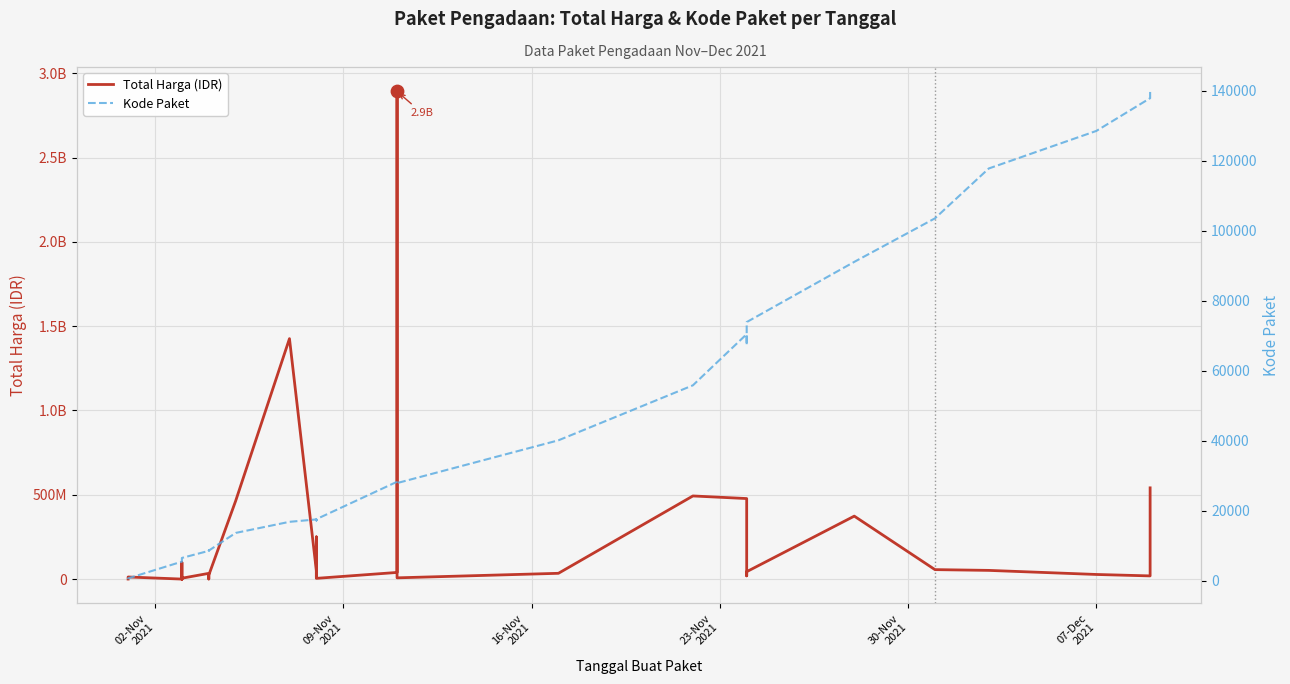

Which series reaches the maximum Y coordinate?

Total Harga (IDR)